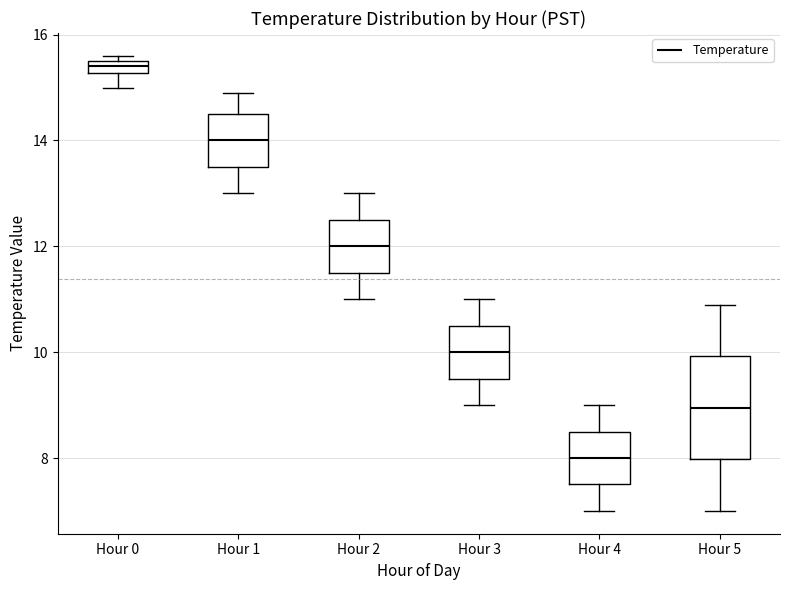

Which box's median line is the lowest?

Hour 4